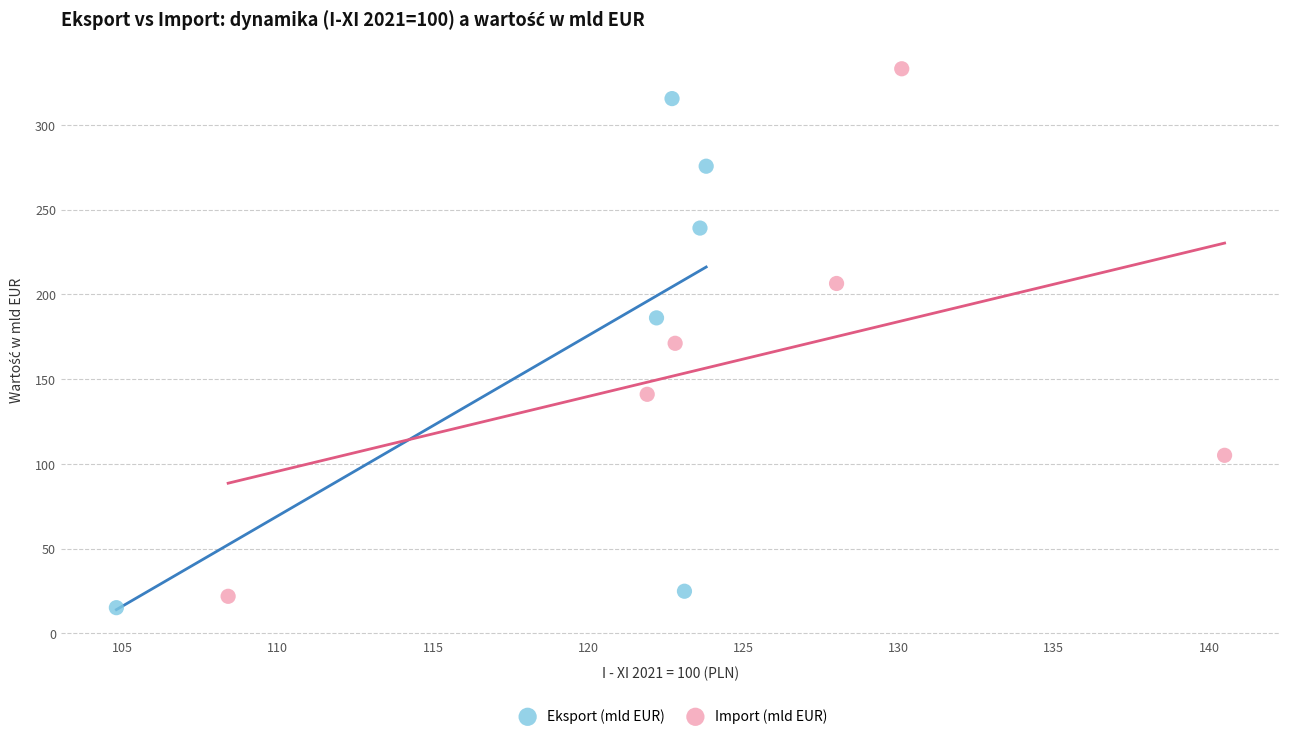

Which series contains the highest Y value?

Import (mld EUR)